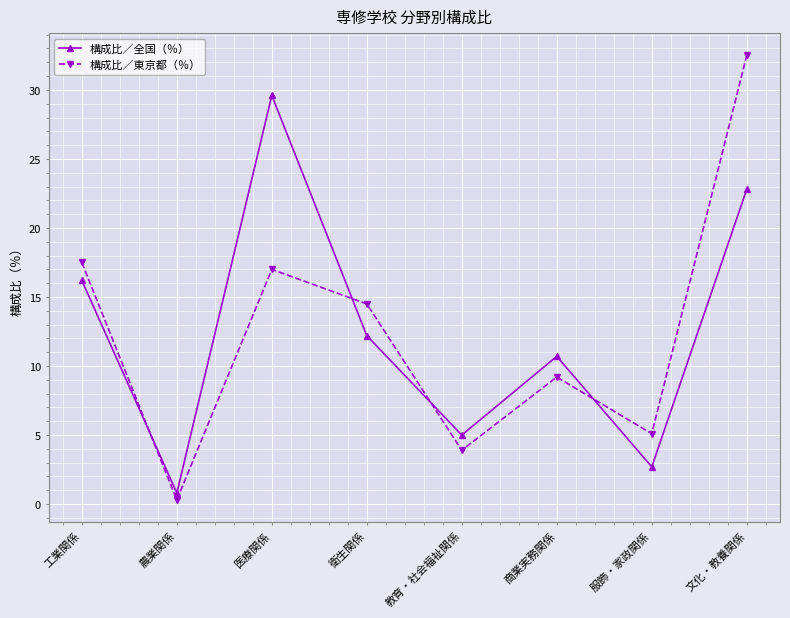

What is the label of the 2nd point from the right?

服飾・家政関係